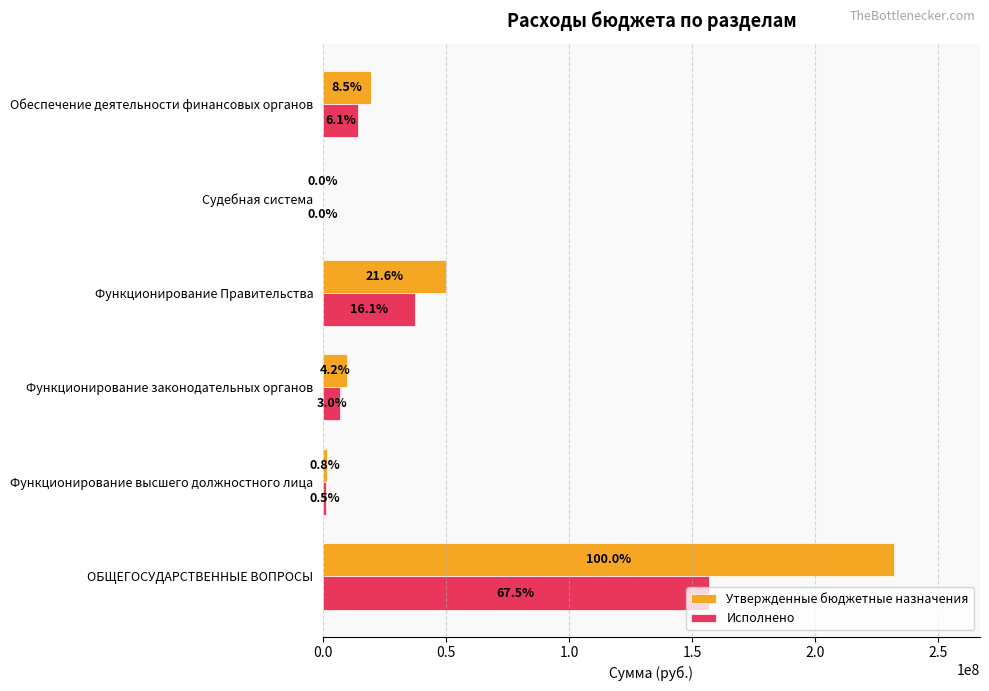

What are all the series names shown in the legend?

Утвержденные бюджетные назначения, Исполнено